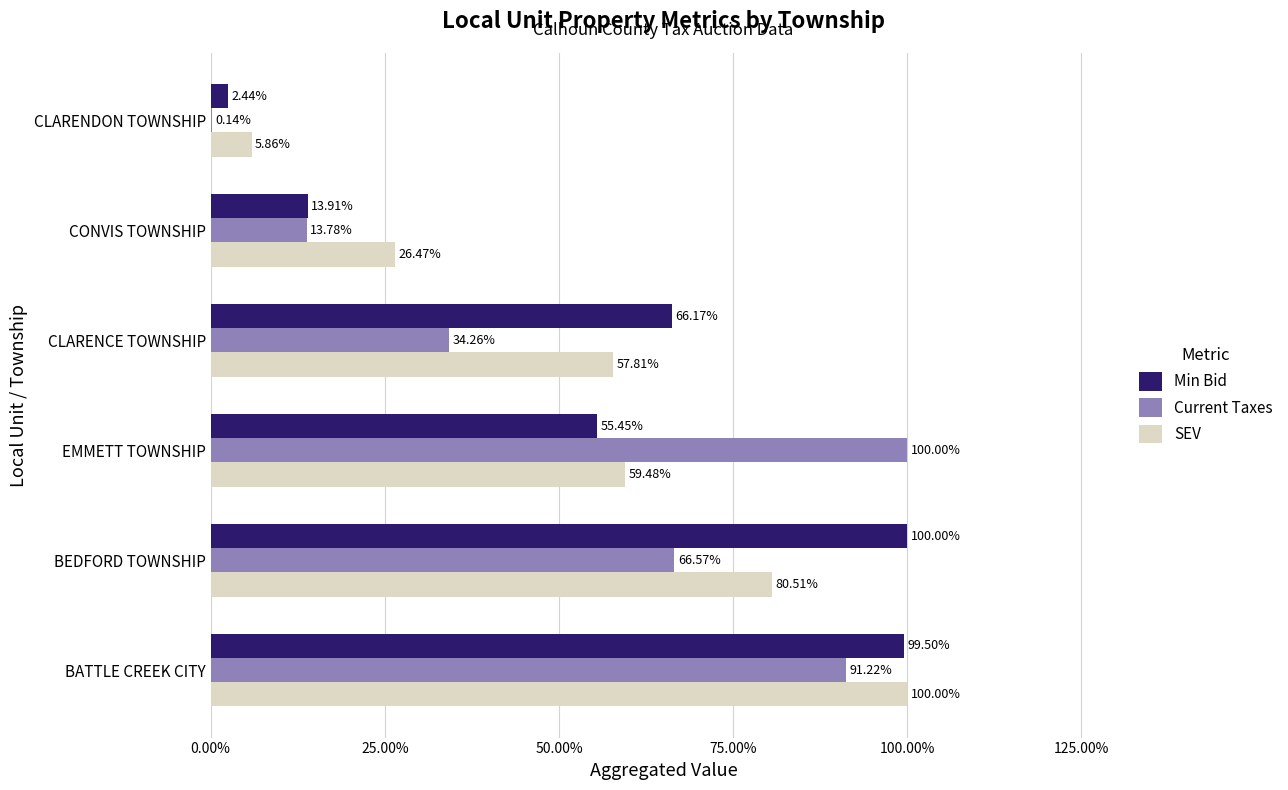

Is the value of Min Bid at BATTLE CREEK CITY greater than the value of Current Taxes at BEDFORD TOWNSHIP?

Yes